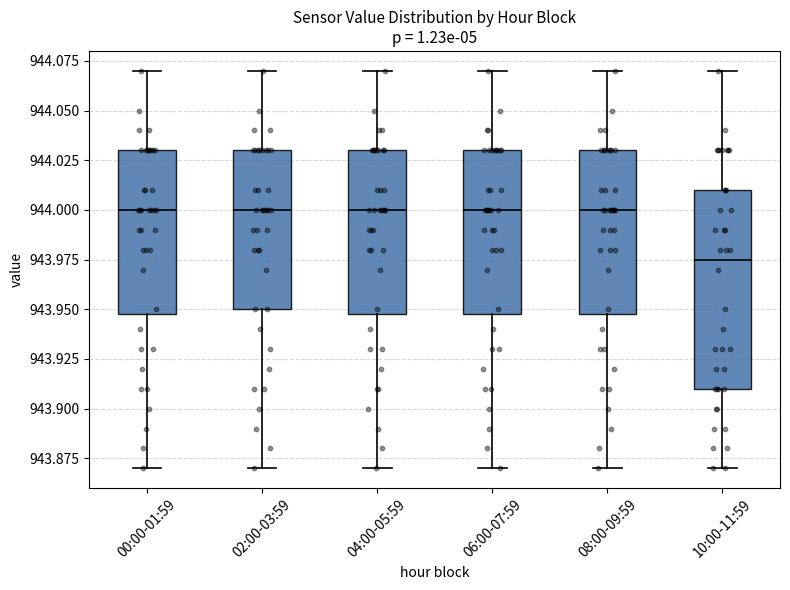

Reading left to right, transcribe this box plot: for each box, give where its median line is, the range the box spans, and where its two whiskers end, as read against the y-axis. The values are not printed on the chart, so give them approximately, as read against the axis.

00:00-01:59: median 944.000, box 943.950 to 944.030, whiskers 943.870 to 944.070
02:00-03:59: median 944.000, box 943.950 to 944.030, whiskers 943.870 to 944.070
04:00-05:59: median 944.000, box 943.950 to 944.030, whiskers 943.870 to 944.070
06:00-07:59: median 944.000, box 943.950 to 944.030, whiskers 943.870 to 944.070
08:00-09:59: median 944.000, box 943.950 to 944.030, whiskers 943.870 to 944.070
10:00-11:59: median 943.975, box 943.910 to 944.010, whiskers 943.870 to 944.070